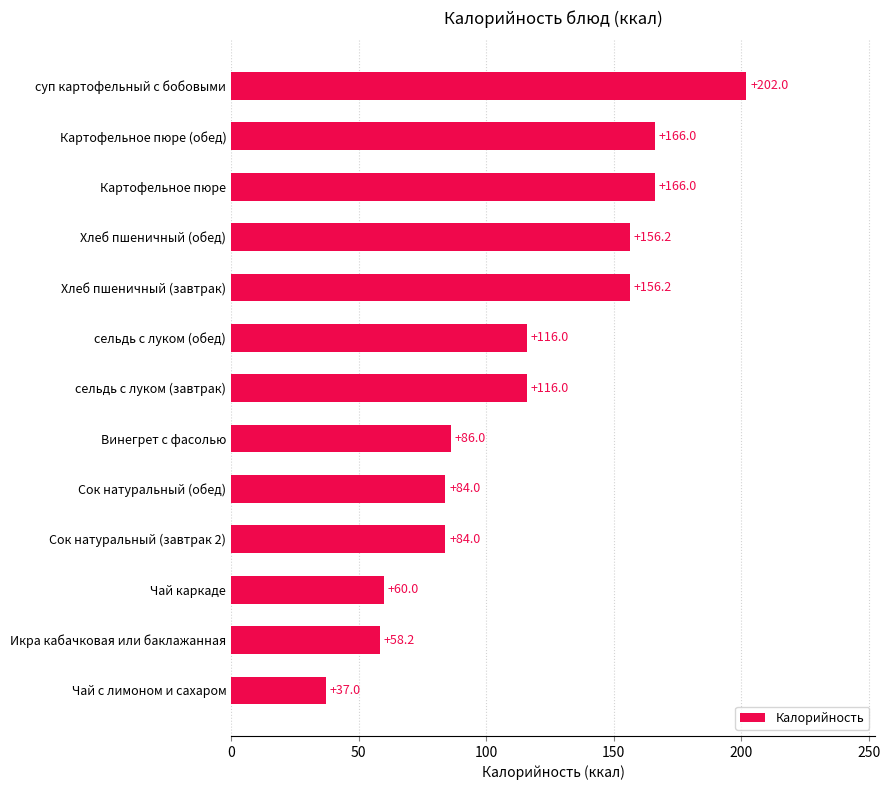

What is the difference between the maximum and minimum values?

165.0